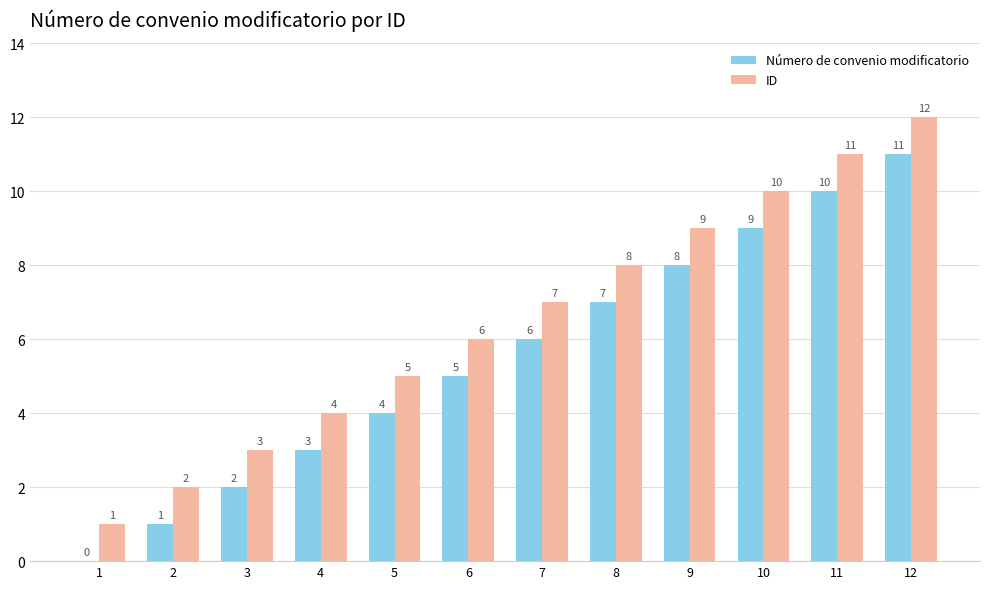

Read the Número de convenio modificatorio value at 10.

9